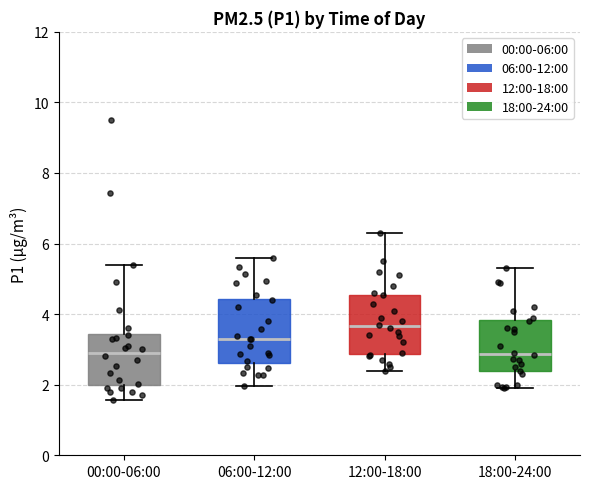

Reading left to right, read every box against the y-axis: the position of its median line, the range the box covers, and the ends of its whiskers. The values are not printed on the chart, so give them approximately, as read against the axis.

00:00-06:00: median 3.0, box 2.0 to 3.4, whiskers 1.6 to 5.4
06:00-12:00: median 3.4, box 2.6 to 4.4, whiskers 2.0 to 5.6
12:00-18:00: median 3.6, box 2.8 to 4.6, whiskers 2.4 to 6.4
18:00-24:00: median 2.8, box 2.4 to 3.8, whiskers 2.0 to 5.4